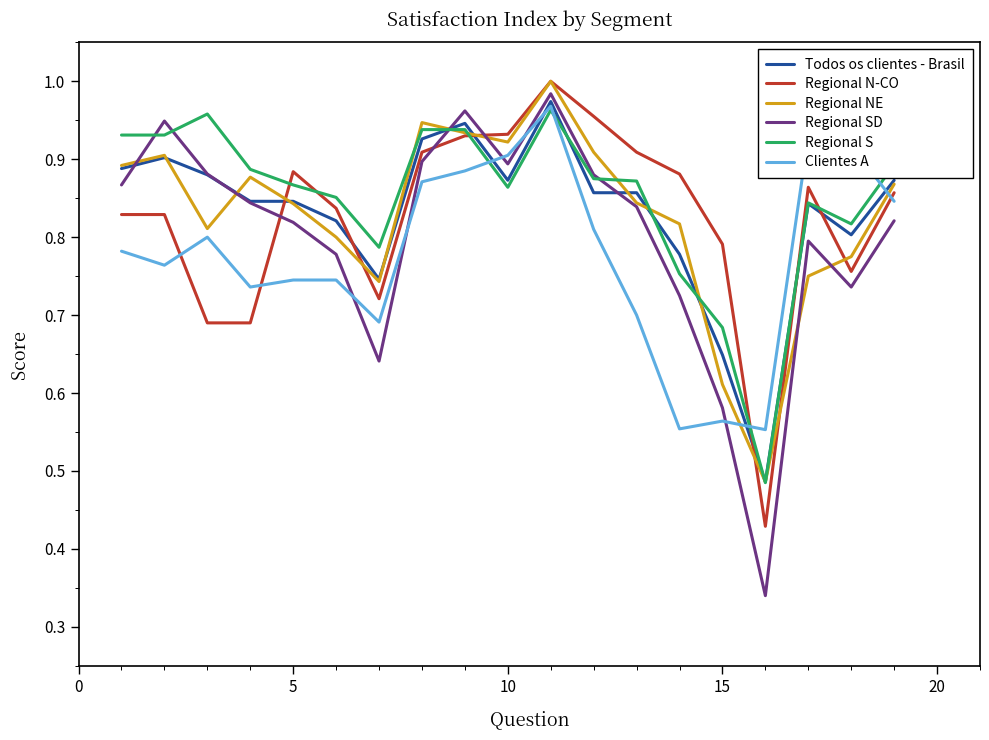

How many lines are shown in the chart?

6